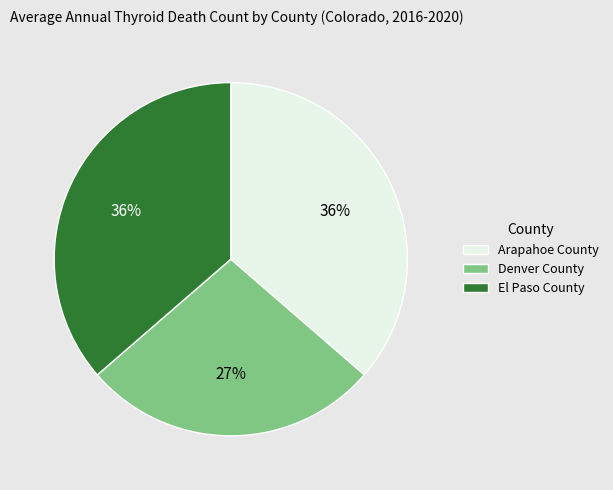

Is it true that Arapahoe County is 49% of the pie?

False